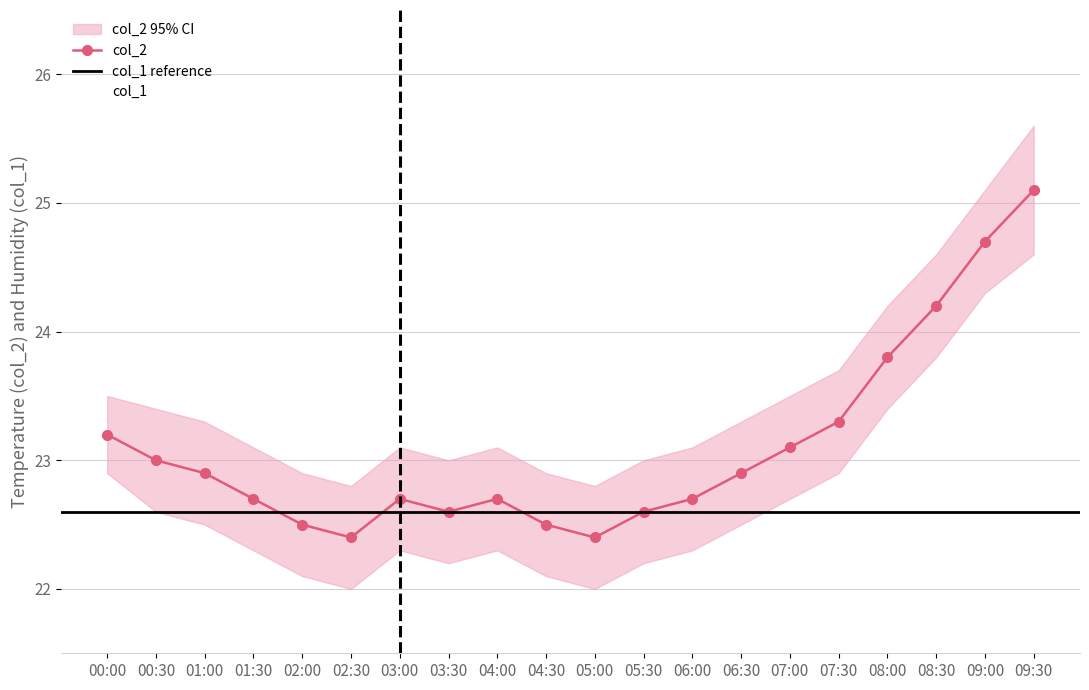

How many interior local peaks does the col_1 series have?

1